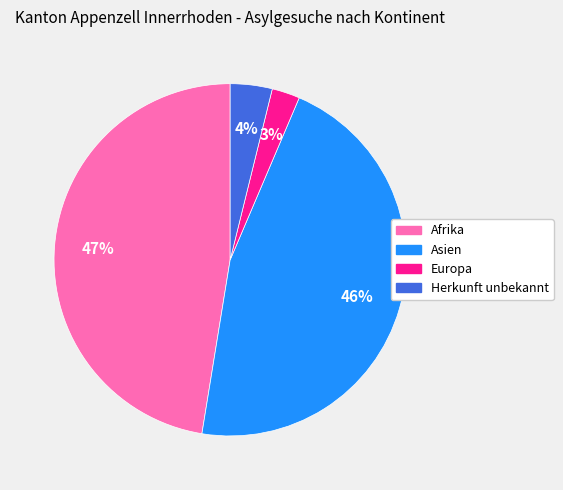

Does any single category account for the majority?

No